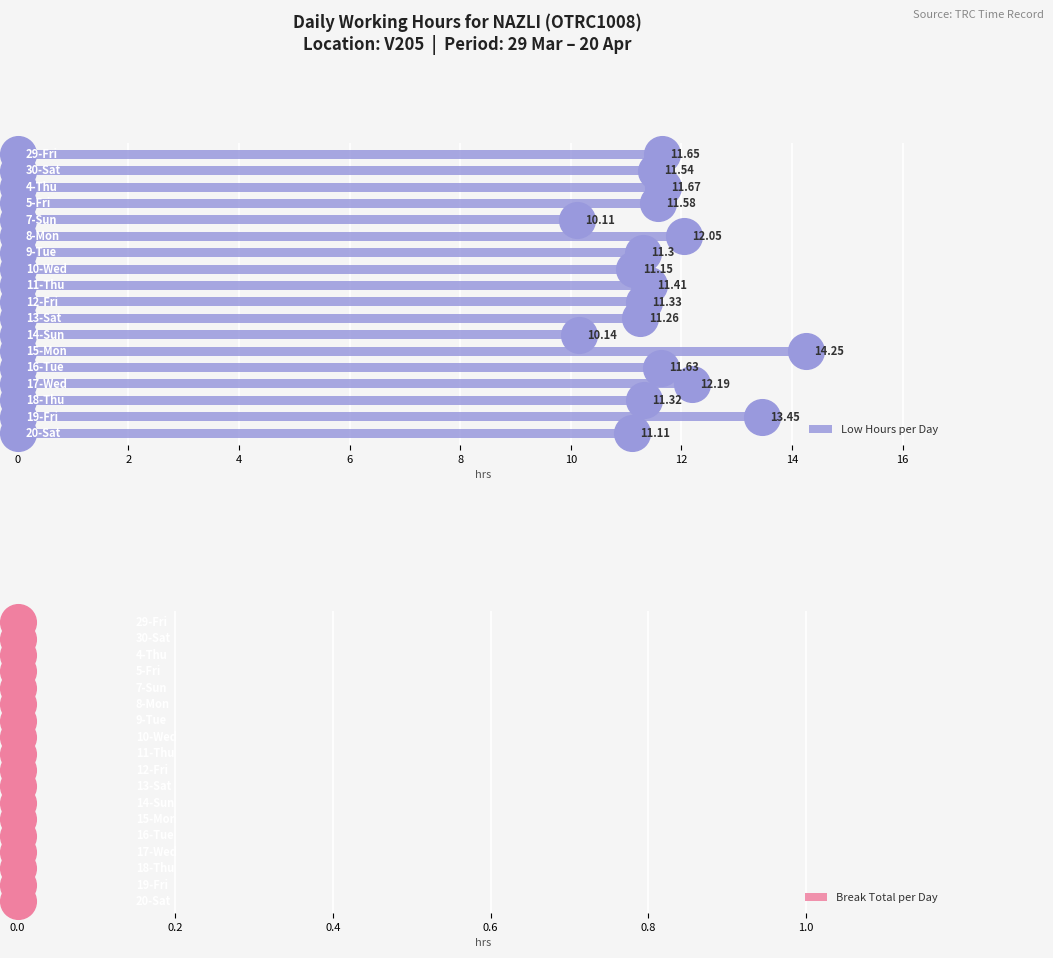

At how many categories does at least one series exceed 1?

18